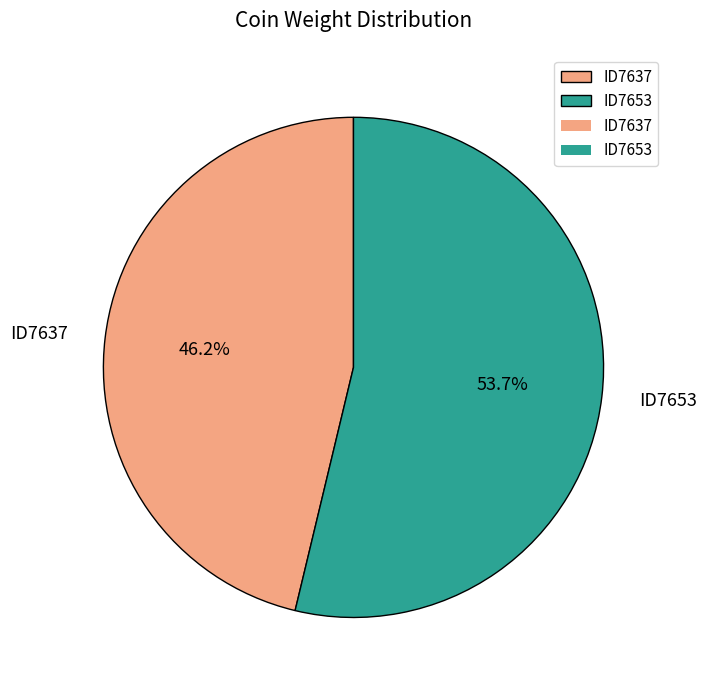

Approximately how many times larger is the value at ID7653 compared to ID7637?

1.2